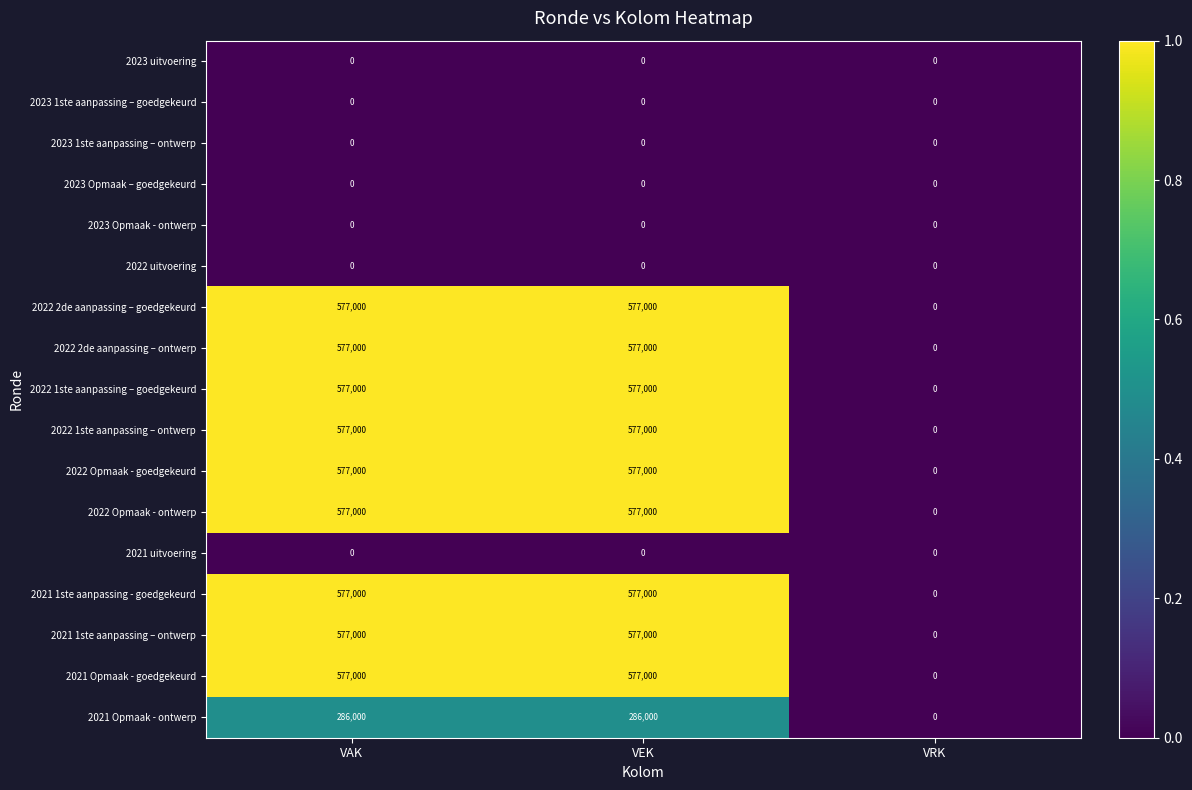

What is the spread (max minus min) of values at VAK?

577000